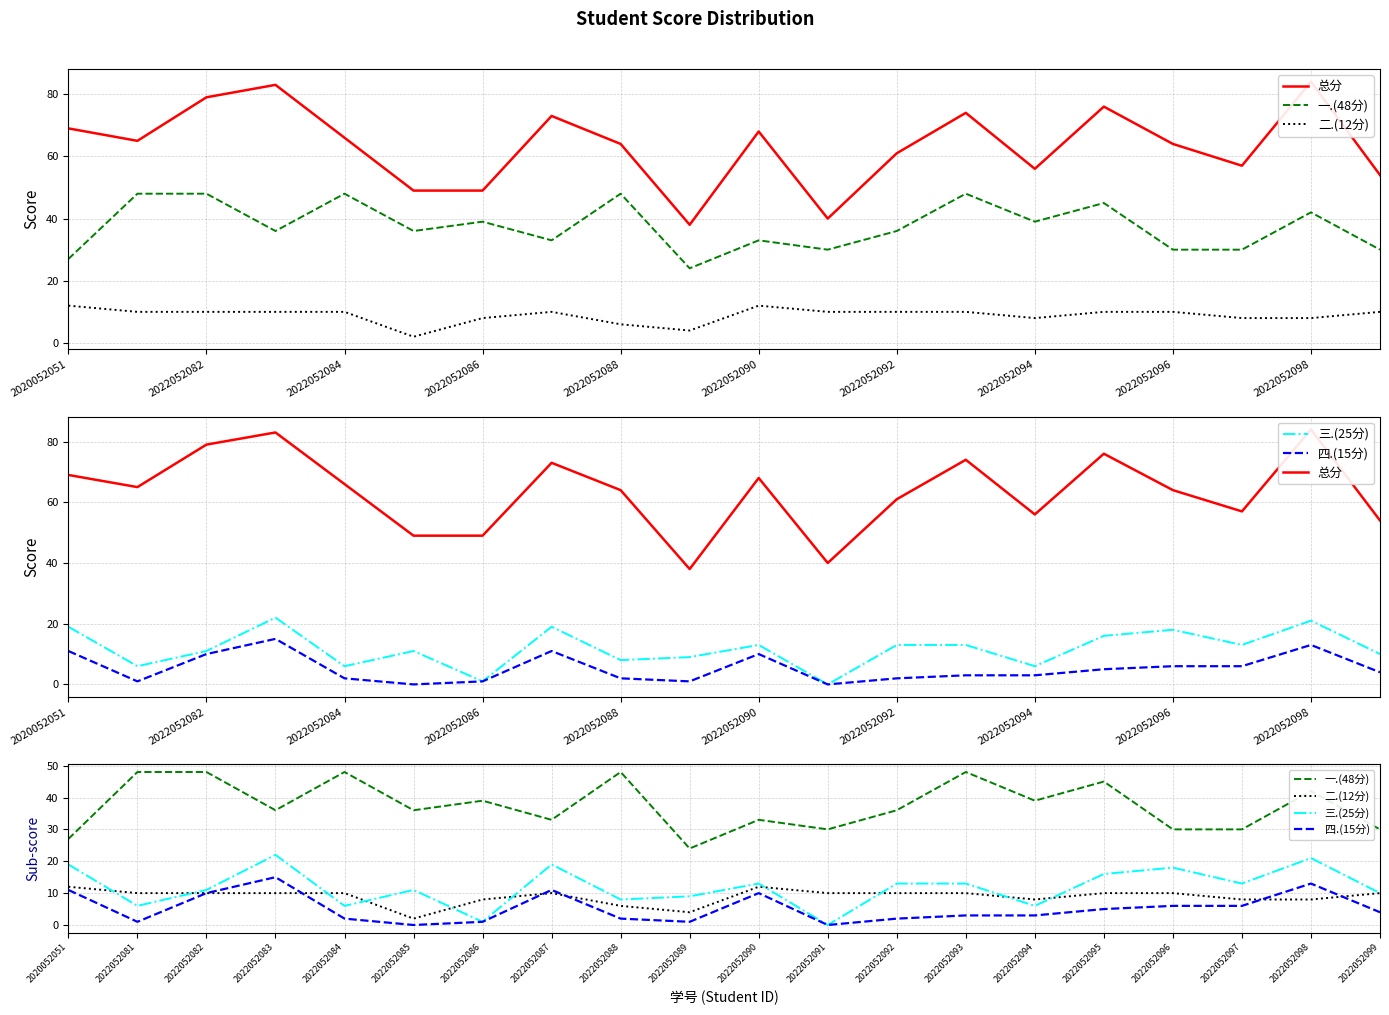

True or false: 四.(15分) and 总分 intersect in this chart.

False